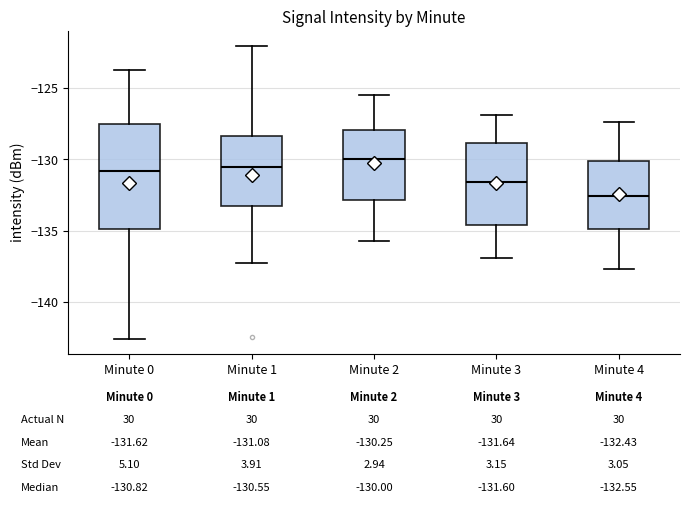

Which box's median line is the highest?

Minute 2